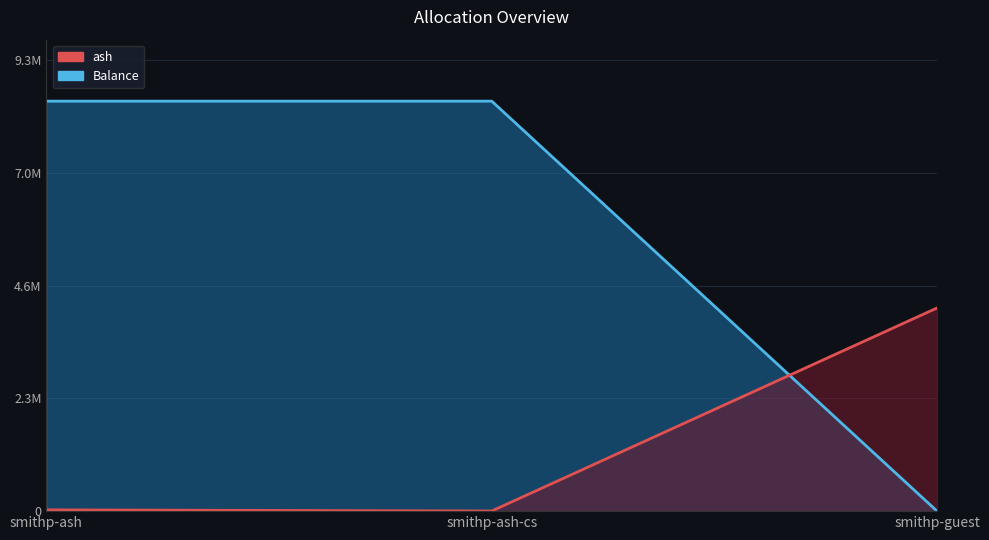

The Balance series shows 5329456.3 at smithp-guest. True or false?

False